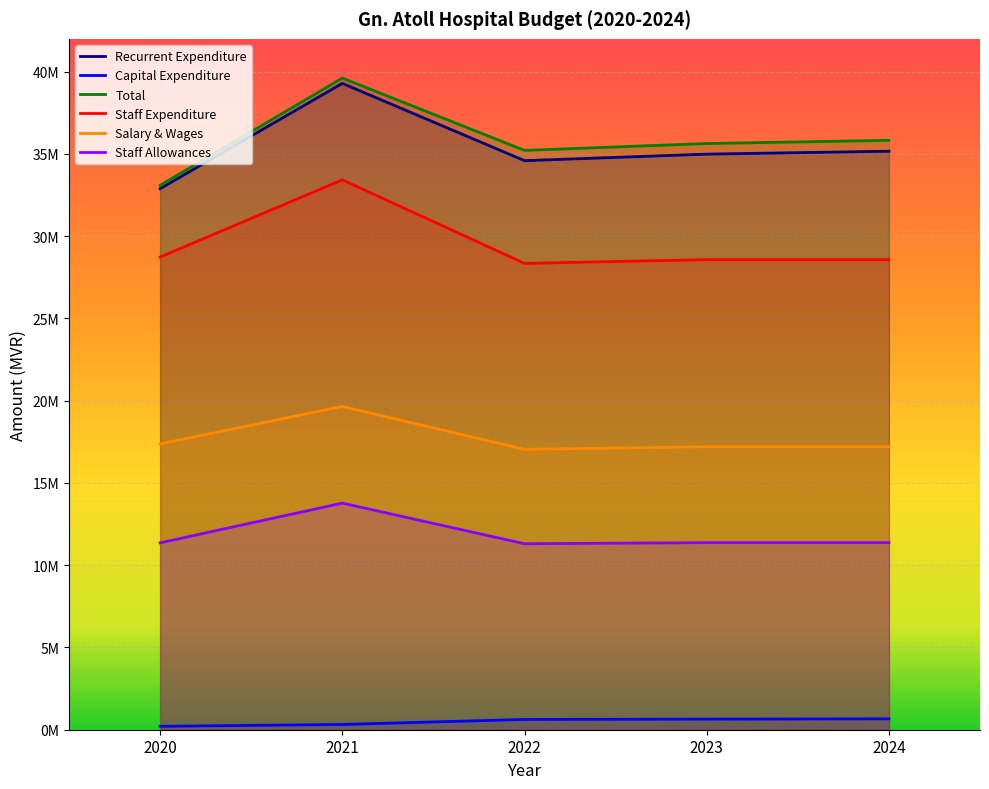

What is the value of the Capital Expenditure point at the 5th from the left?

662797